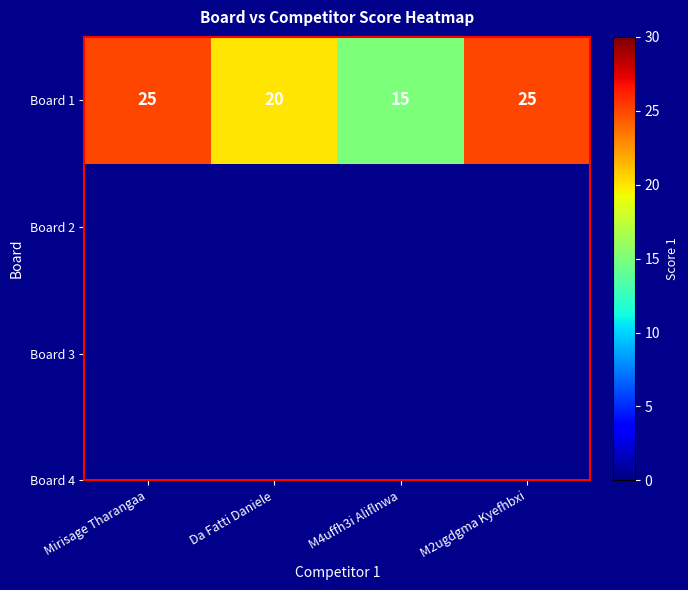

List the labels in order of value, largest first.

Mirisage Tharangaa, M2ugdgma Kyefhbxi, Da Fatti Daniele, M4uffh3i Aliflnwa